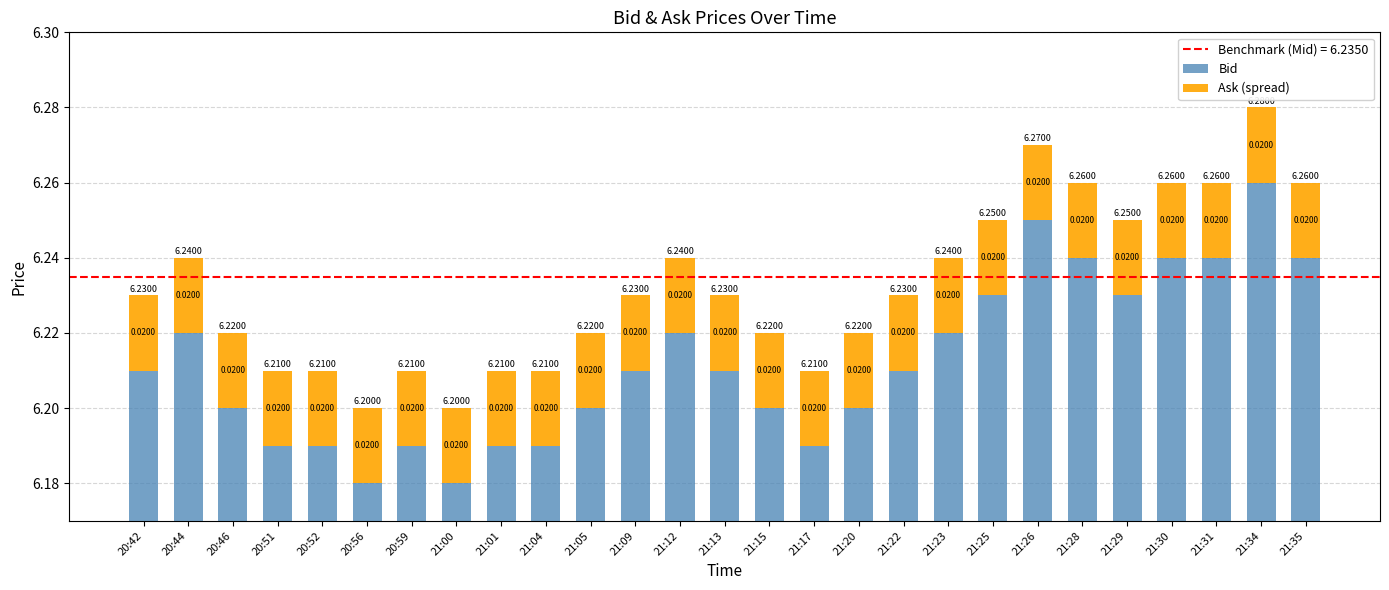

What is the value of the Bid bar at the 25th from the left?

6.2